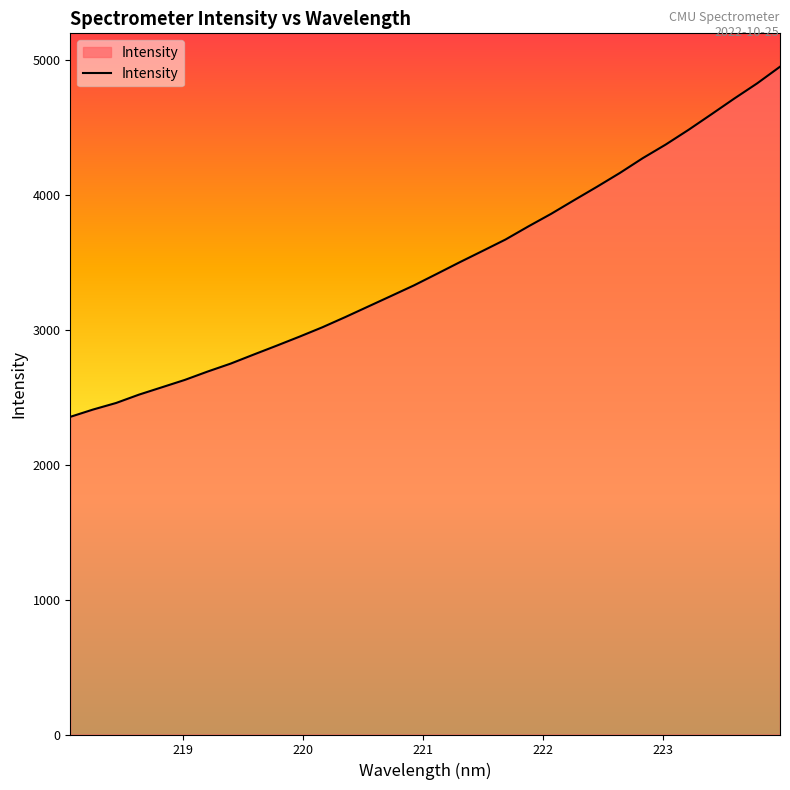

What is the maximum value shown in the chart?

4948.7